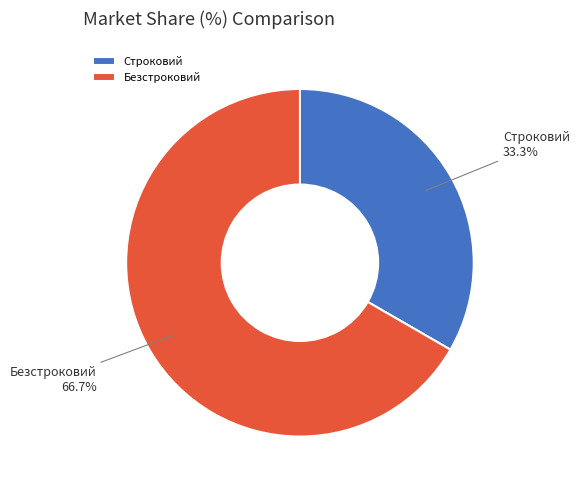

How many segments does this pie chart have?

2